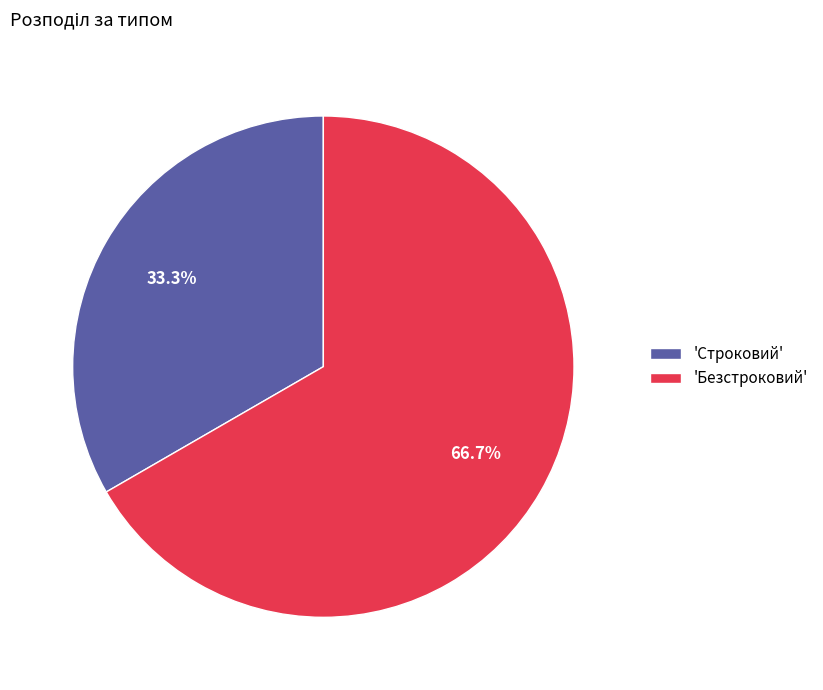

Between 'Безстроковий' and 'Строковий', which is larger?

'Безстроковий'